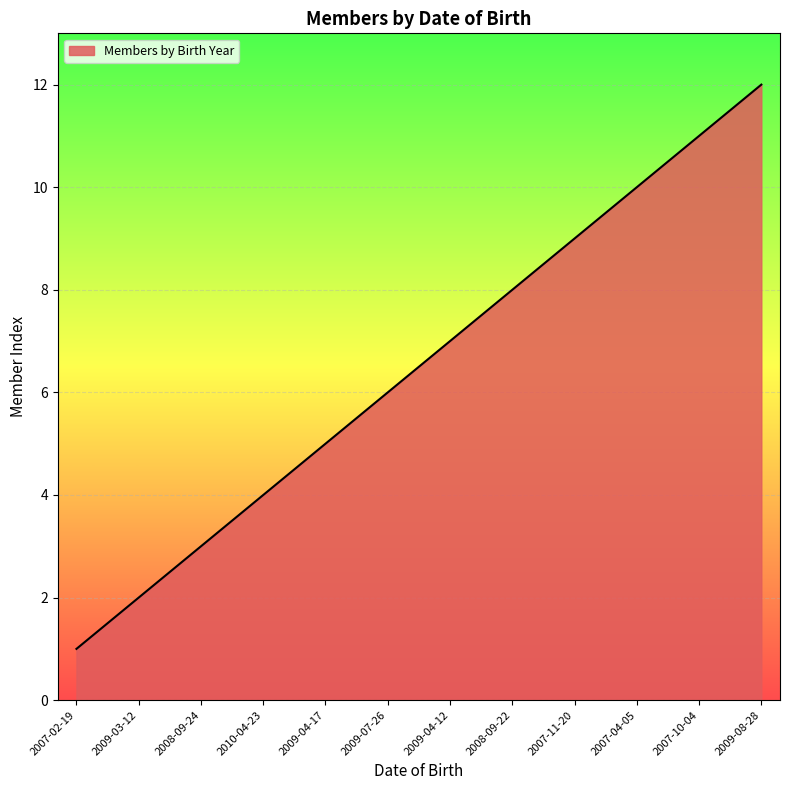

What position from the right is 2007-04-05?

3